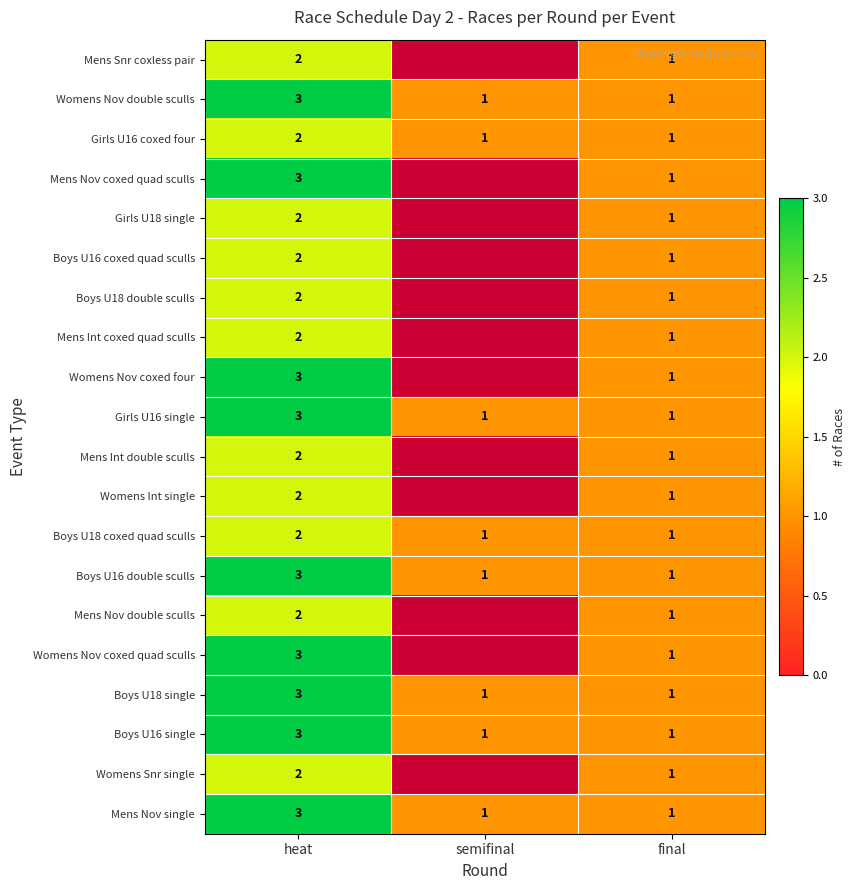

Which category has the highest value across all series?

heat